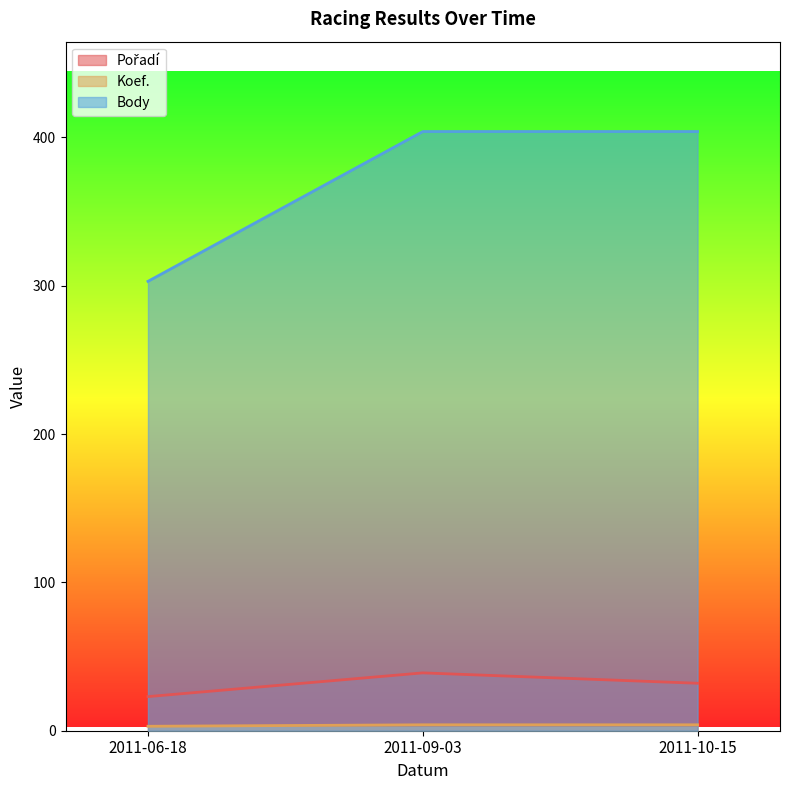

Reading left to right, extract all data points from this chart.

Pořadí: 23	39	32
Koef.: 3	4	4
Body: 303	404	404